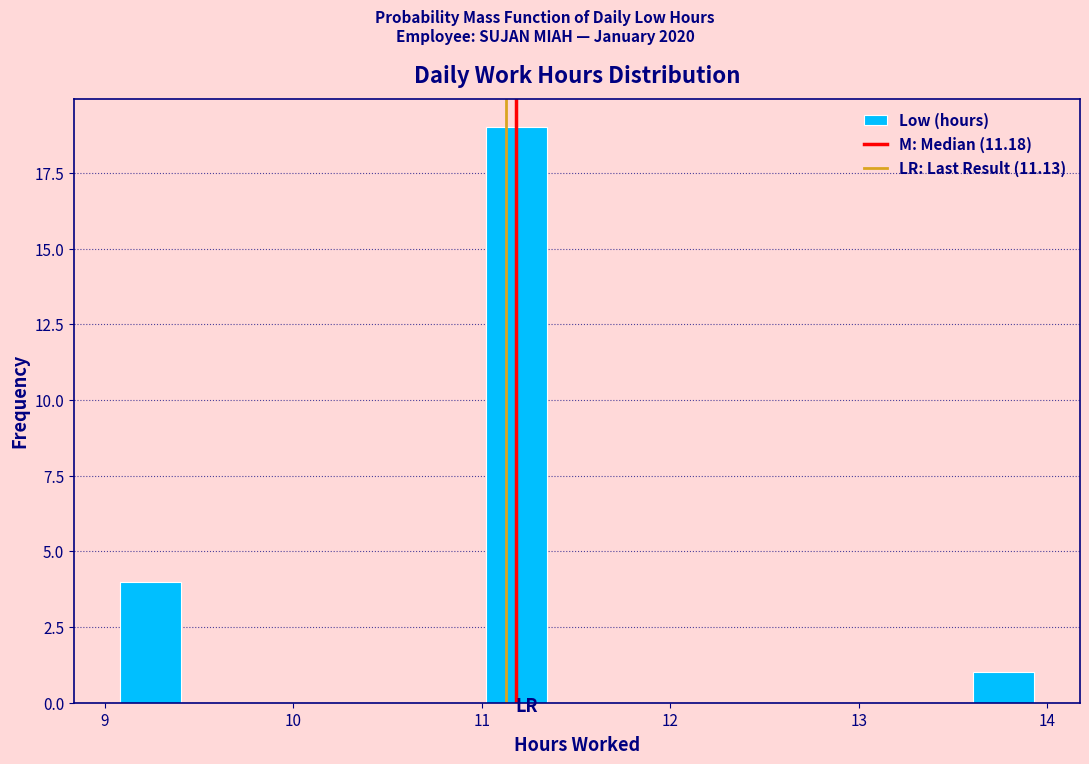

Read against the x-axis, roughly where is the centre of the tallest bar?

11.2